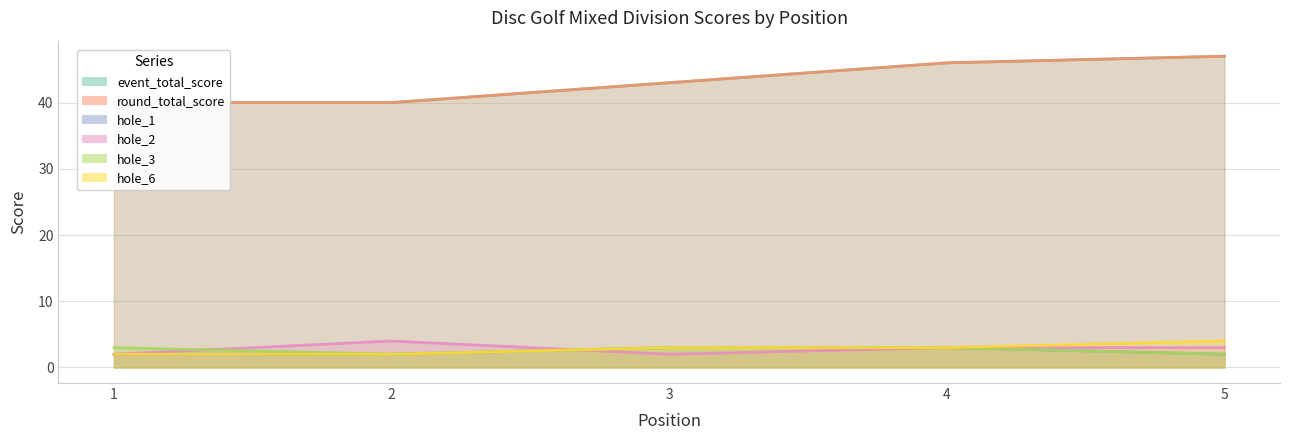

At which category is the sum across all series the highest?

5